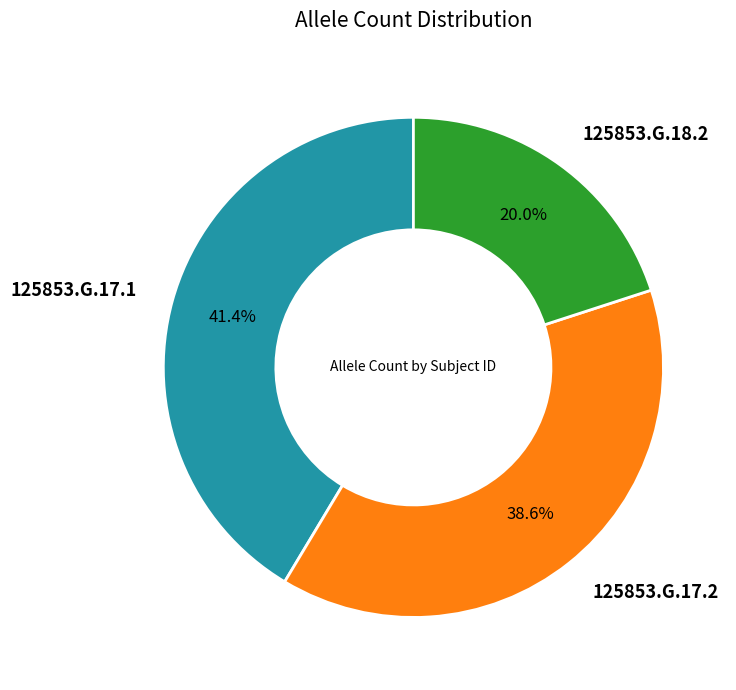

To the nearest percent, what is the difference between the largest and smallest slice percentages?

21%